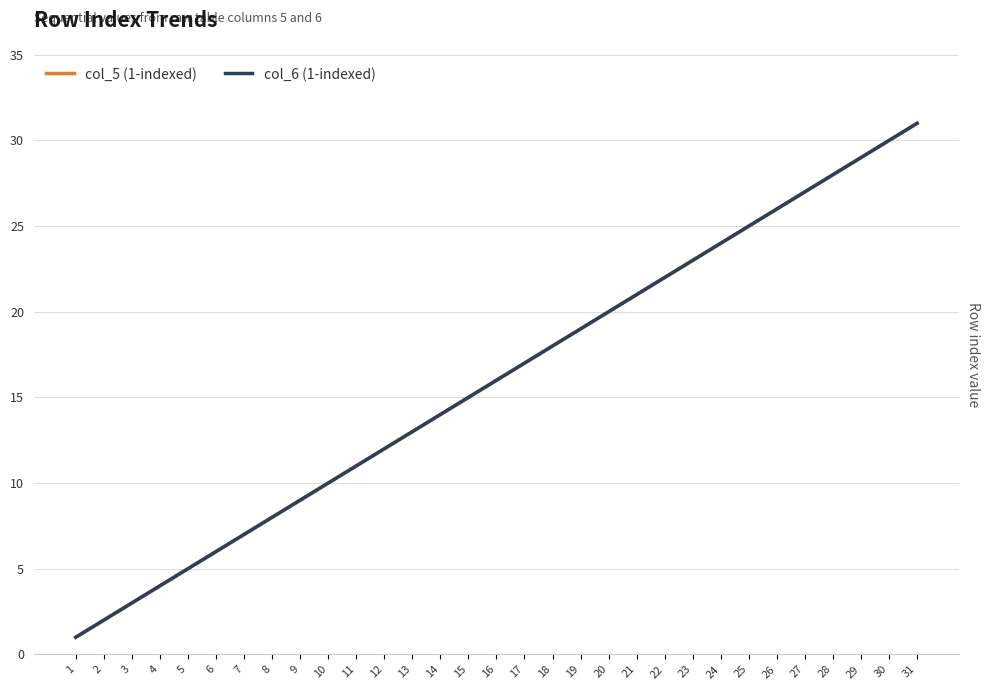

Does the chart have visible grid lines?

Yes